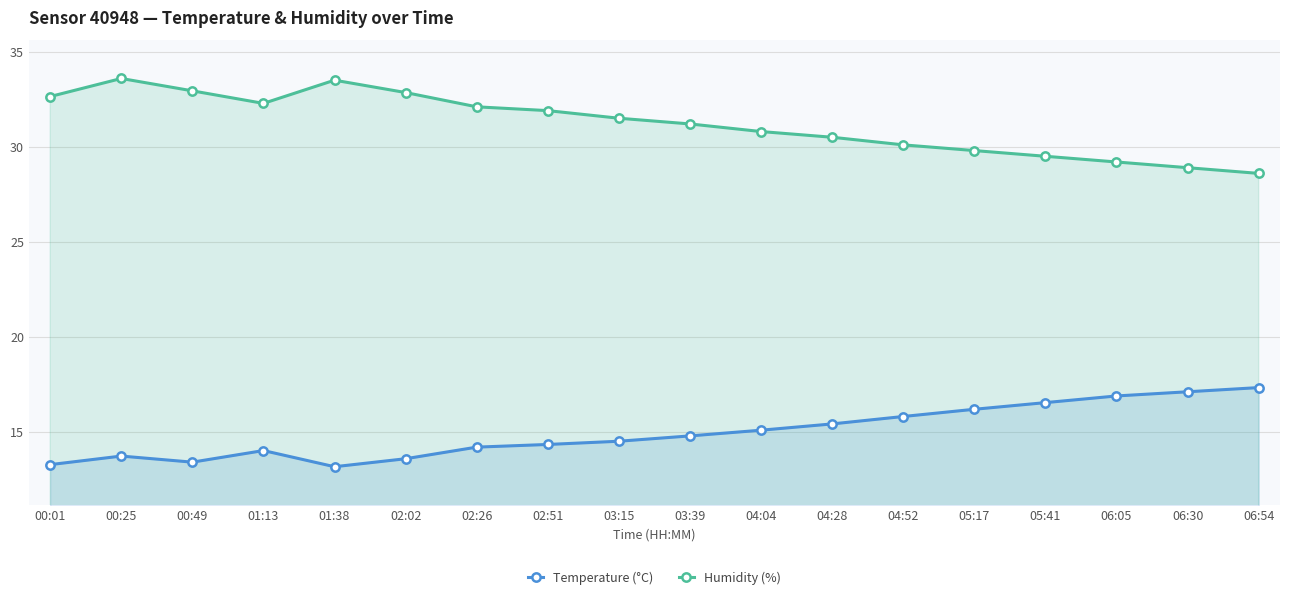

What is the total value across all series at 01:38?

46.7